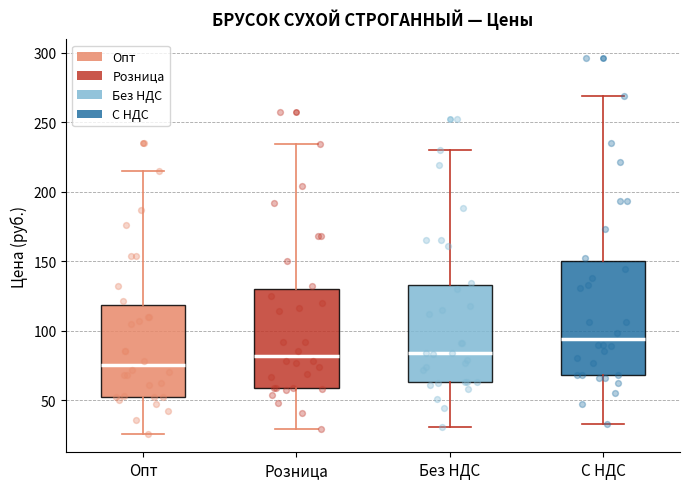

Reading left to right, transcribe this box plot: for each box, give where its median line is, the range the box spans, and where its two whiskers end, as read against the y-axis. The values are not printed on the chart, so give them approximately, as read against the axis.

Опт: median 75, box 50 to 120, whiskers 25 to 215
Розница: median 80, box 60 to 130, whiskers 30 to 235
Без НДС: median 85, box 65 to 135, whiskers 30 to 230
С НДС: median 95, box 70 to 150, whiskers 35 to 270